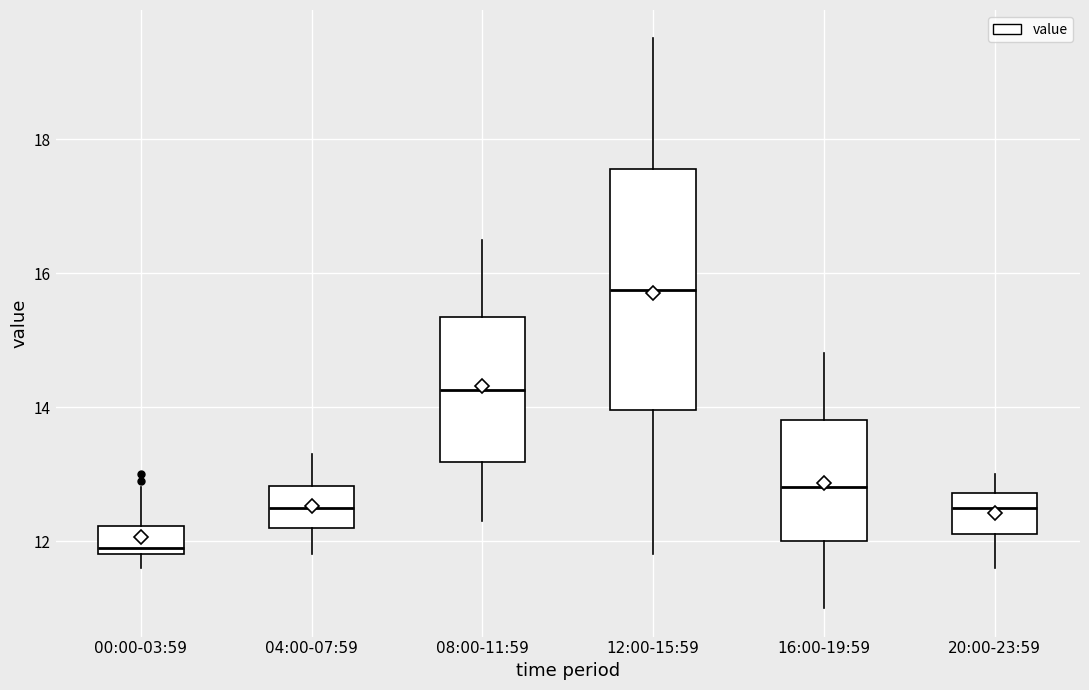

Reading left to right, read every box against the y-axis: the position of its median line, the range the box covers, and the ends of its whiskers. The values are not printed on the chart, so give them approximately, as read against the axis.

00:00-03:59: median 12.0, box 11.8 to 12.2, whiskers 11.6 to 12.8
04:00-07:59: median 12.6, box 12.2 to 12.8, whiskers 11.8 to 13.4
08:00-11:59: median 14.2, box 13.2 to 15.4, whiskers 12.4 to 16.6
12:00-15:59: median 15.8, box 14.0 to 17.6, whiskers 11.8 to 19.6
16:00-19:59: median 12.8, box 12.0 to 13.8, whiskers 11.0 to 14.8
20:00-23:59: median 12.6, box 12.2 to 12.8, whiskers 11.6 to 13.0